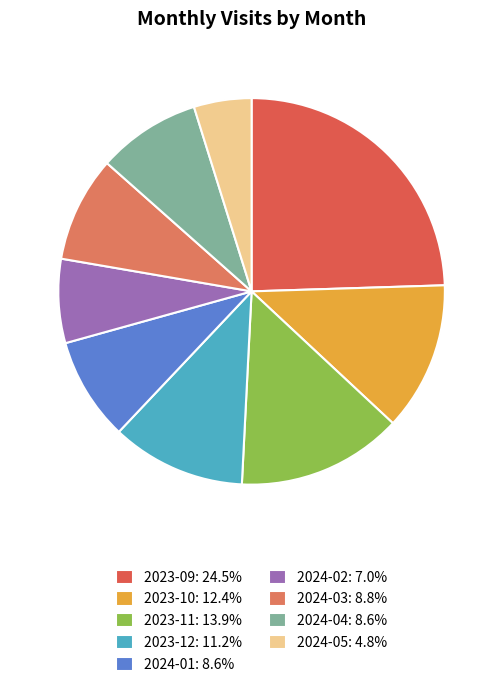

To the nearest percent, what is the average slice percentage?

11%